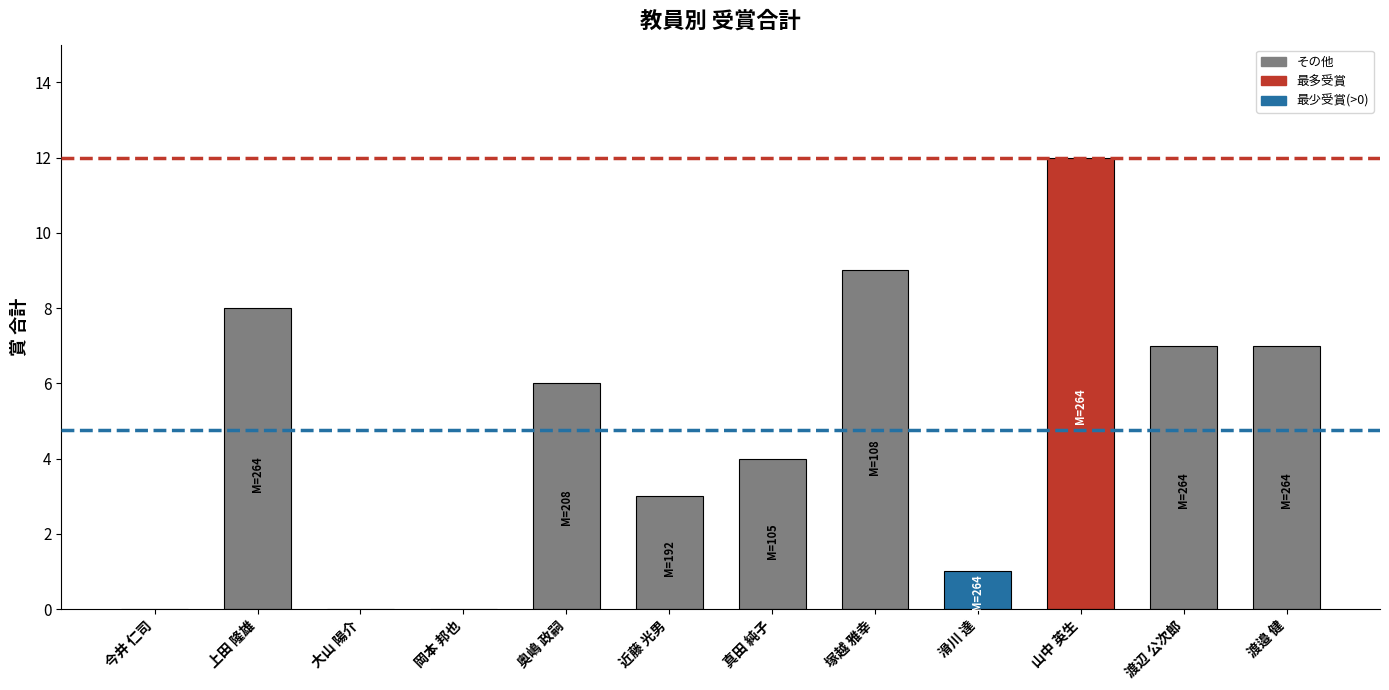

What is the sum of the values at 真田 純子 and 奥嶋 政嗣?

10